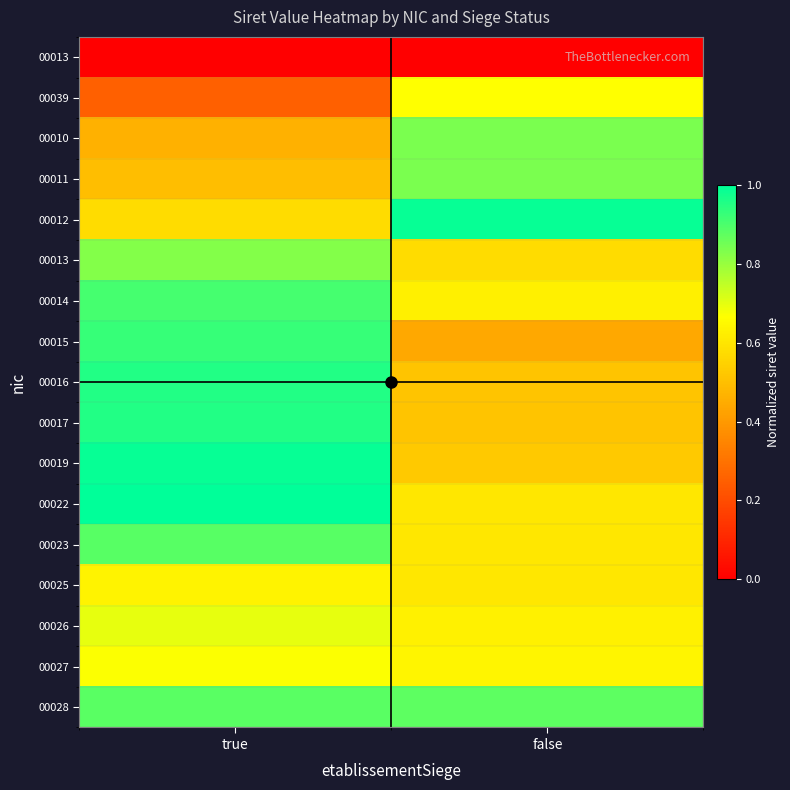

At which category is the sum across all series the highest?

true